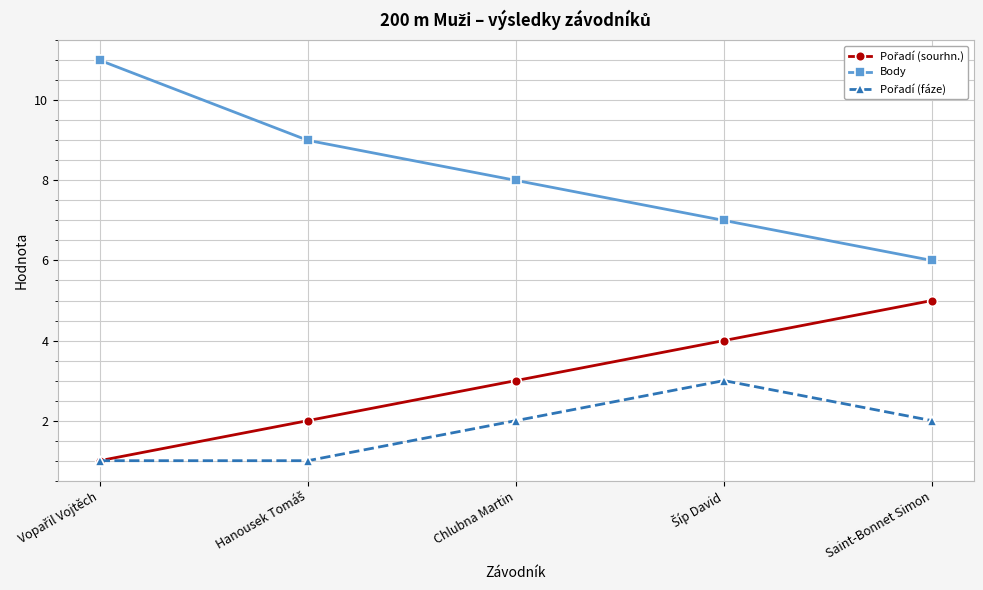

What is the approximate value of Body at Saint-Bonnet Simon?

6